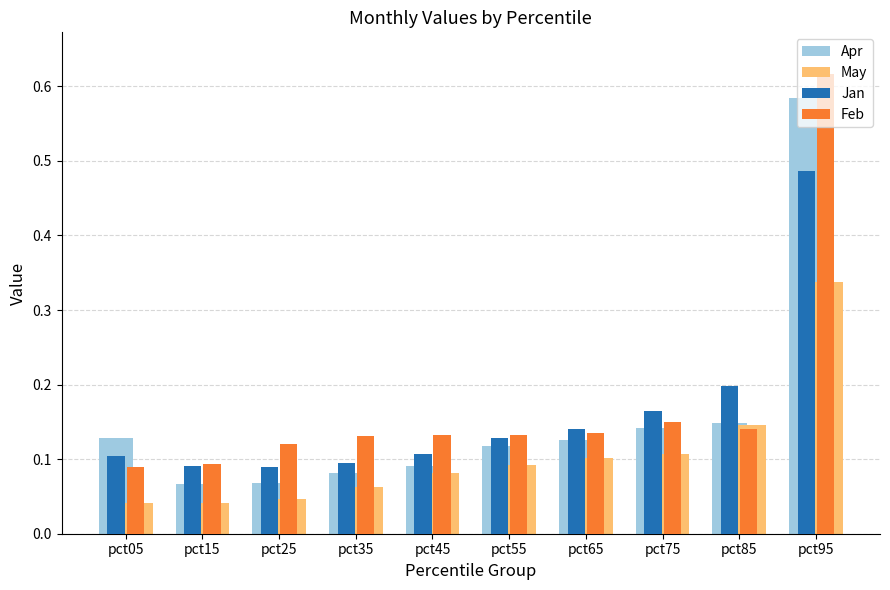

Which series has the largest total across all categories?

Feb